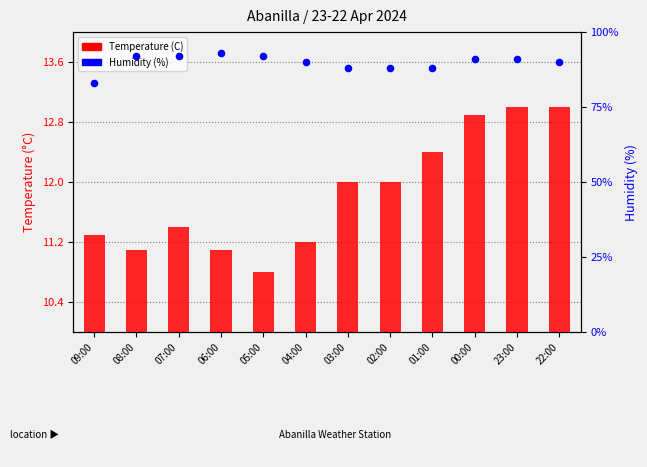

Which series has the largest total across all categories?

Humidity (%)